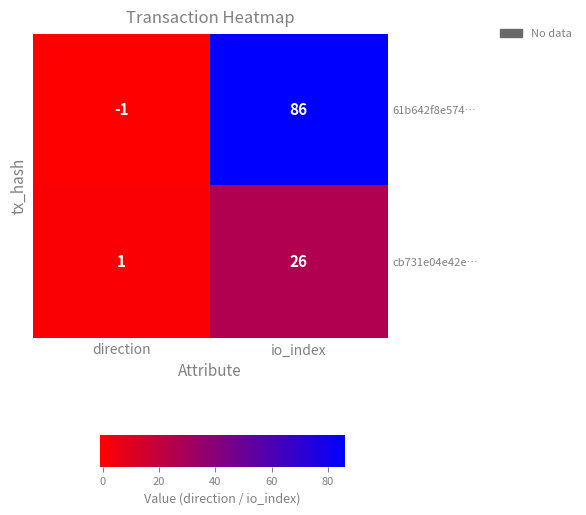

What is the sum of the 61b642f8e574… values at direction and io_index?

85